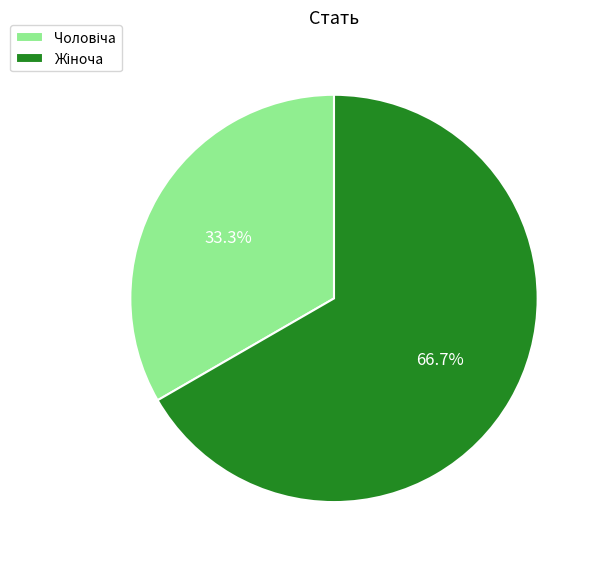

Is there a majority slice in this chart?

Yes